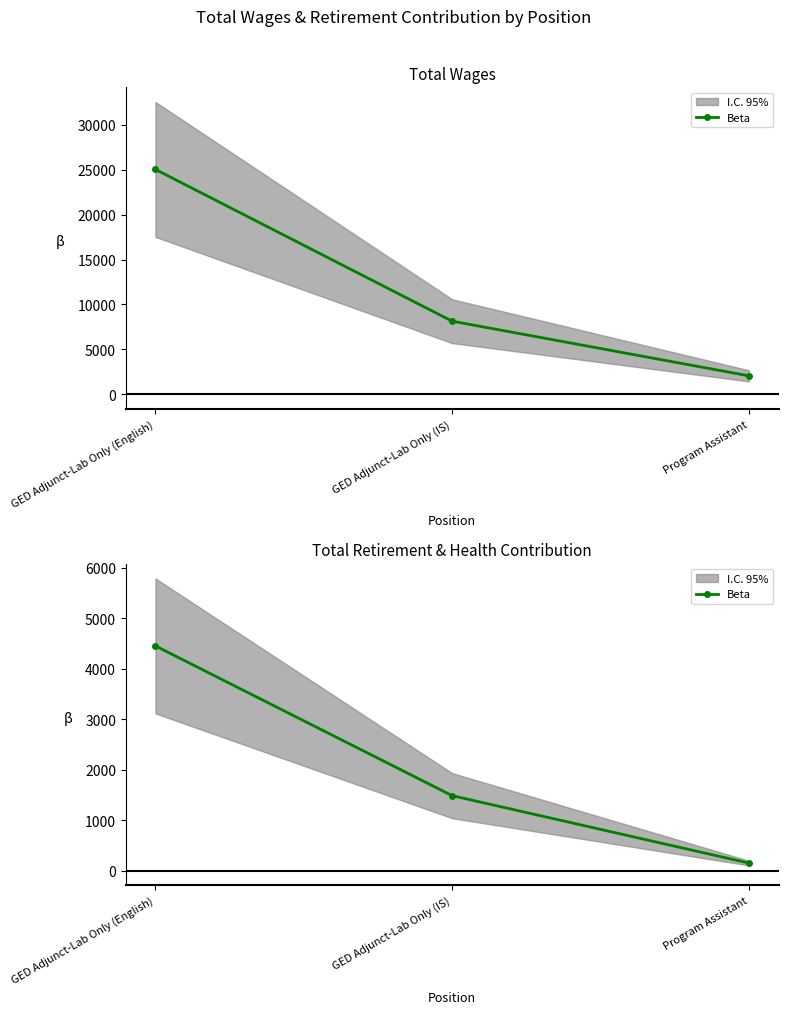

Rank the categories by value from highest to lowest.

GED Adjunct-Lab Only (English), GED Adjunct-Lab Only (IS), Program Assistant